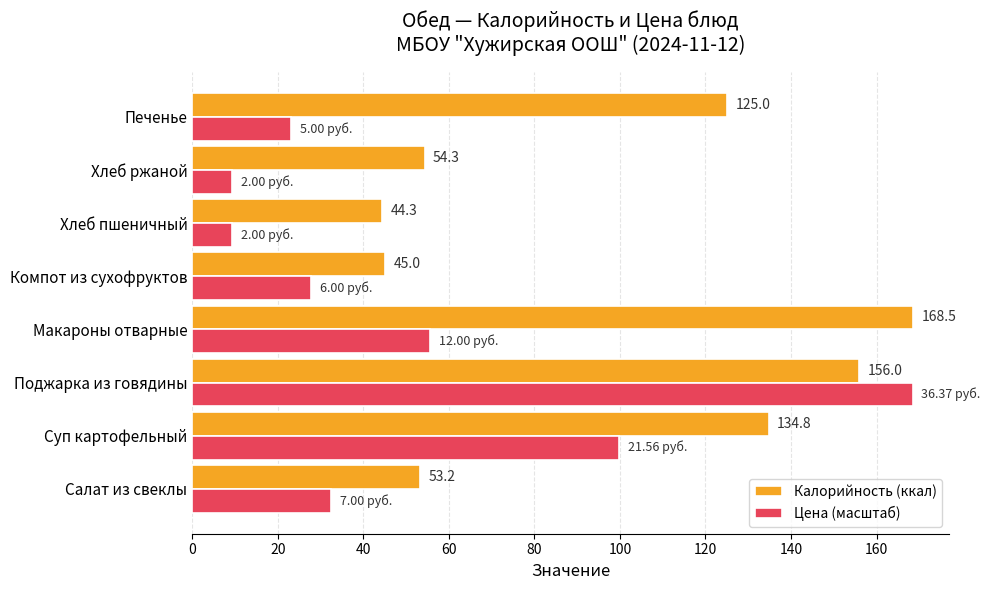

At Макароны отварные, list the series in order from largest to smallest.

Калорийность (ккал), Цена (масштаб)